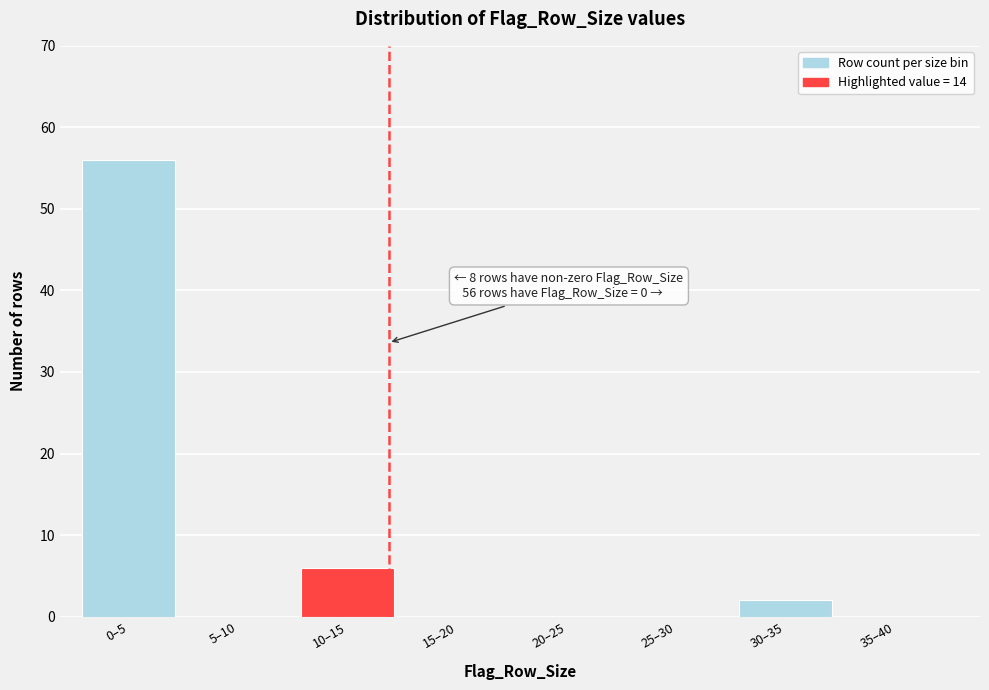

Reading right to left, what are all the values shown in this chart?

35–40=0	30–35=2	25–30=0	20–25=0	15–20=0	10–15=6	5–10=0	0–5=56